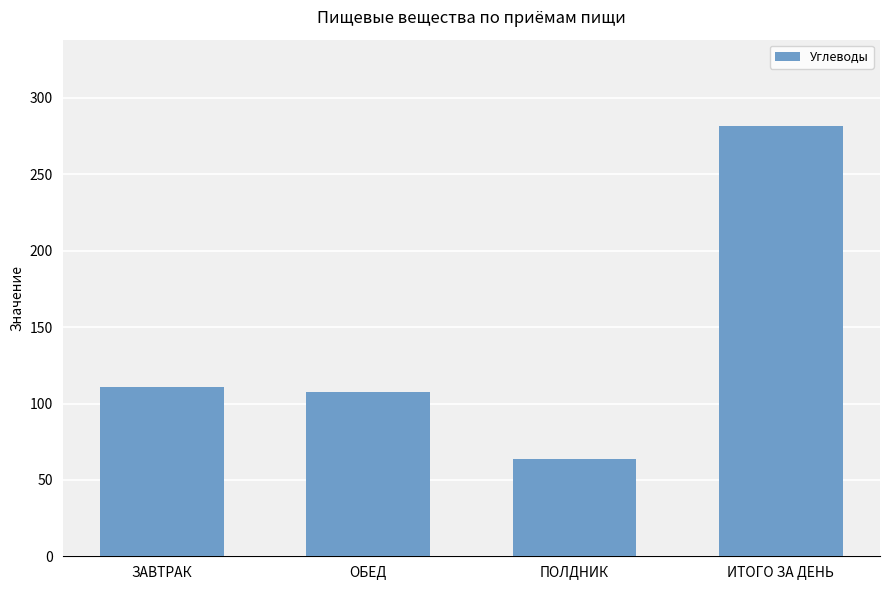

What is the value of the 4th bar from the left?

281.8